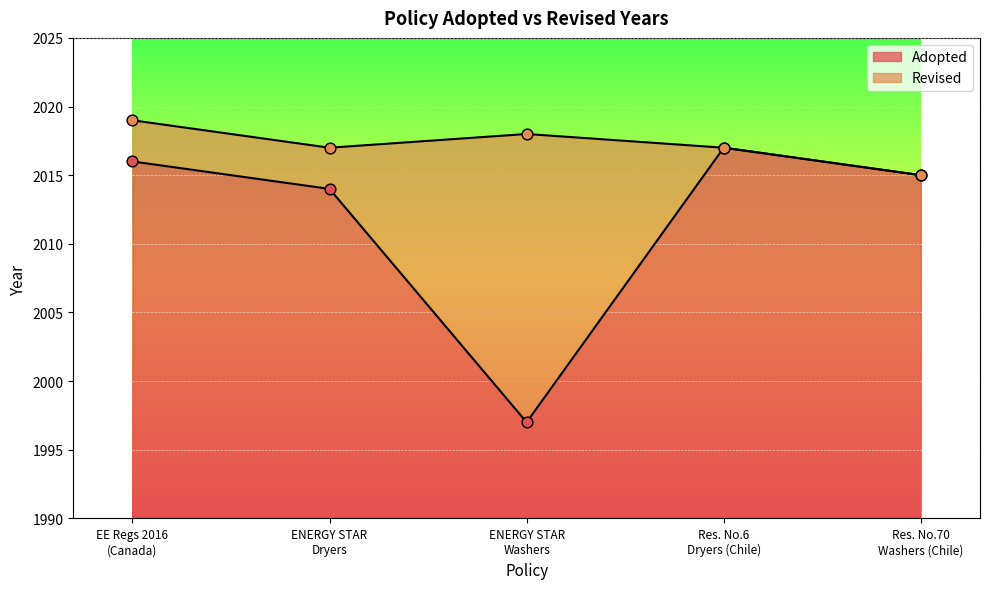

What is the maximum value for Adopted?

2017